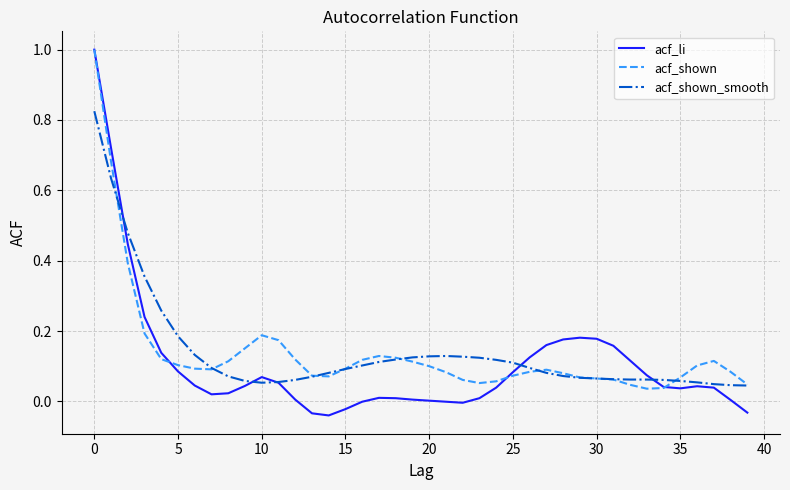

What is the maximum value shown in the chart?

1.0